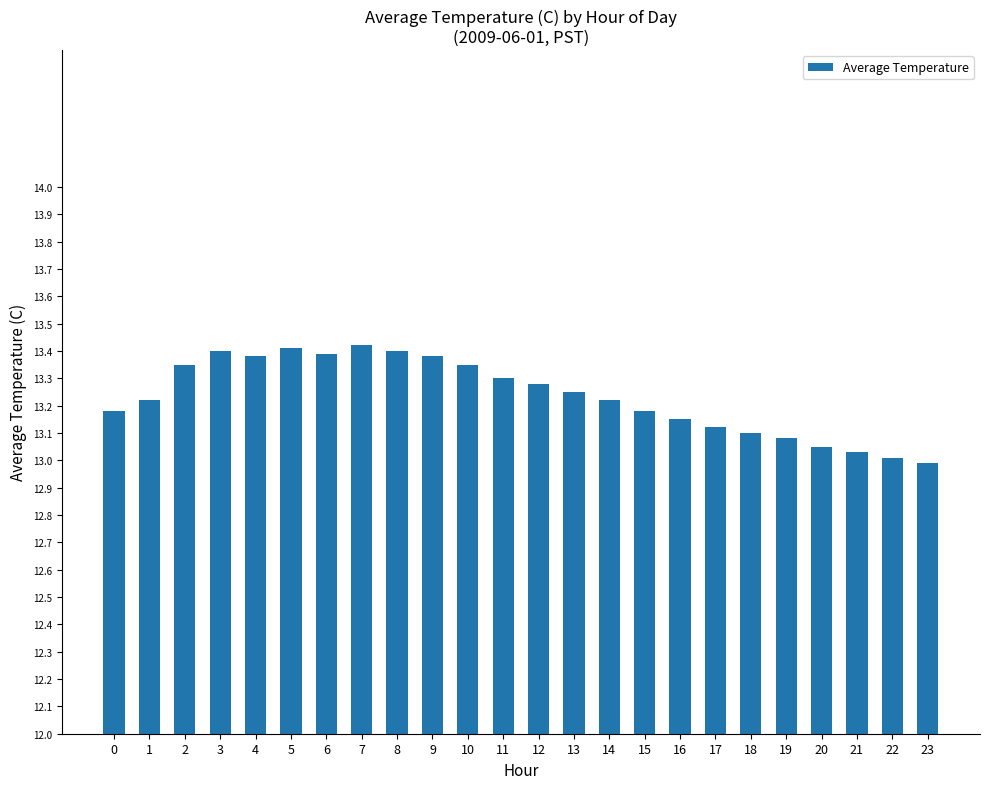

Which has a higher value, 9 or 18?

9